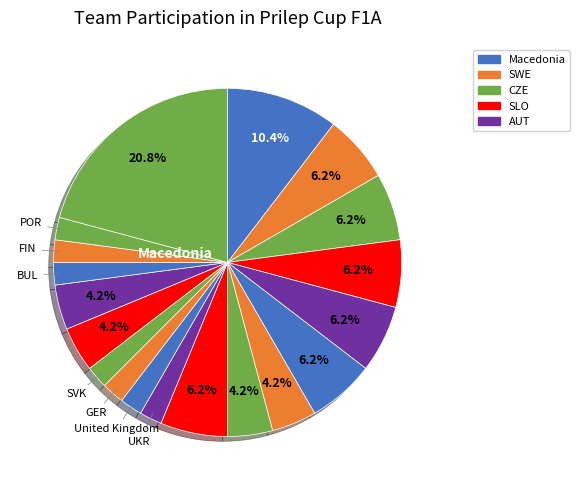

How many slices are in this pie chart?

19